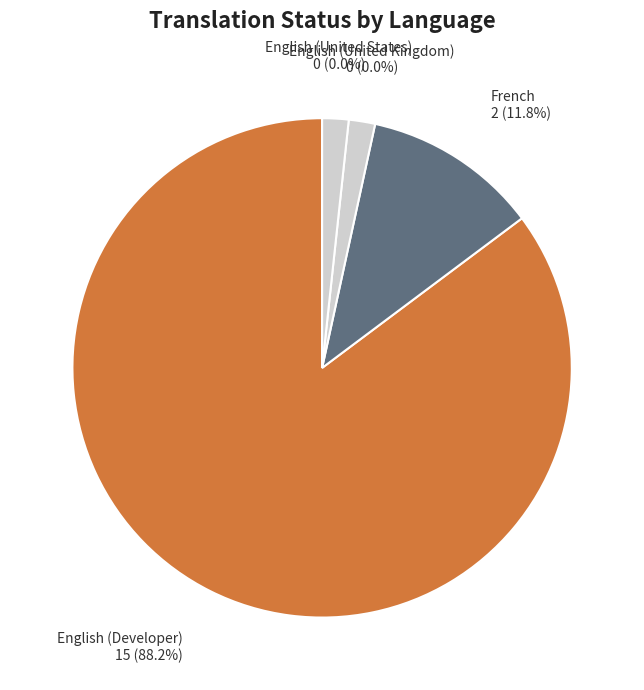

Is English (Developer) the majority of the pie?

Yes